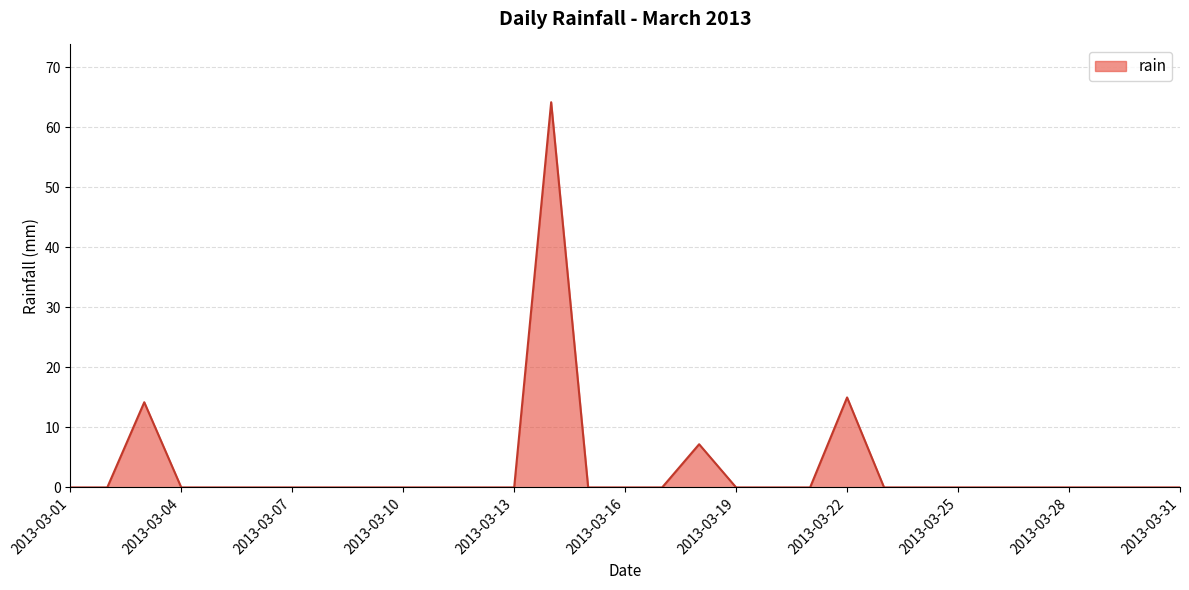

List the labels in order of value, smallest first.

2013-03-01, 2013-03-02, 2013-03-04, 2013-03-05, 2013-03-06, 2013-03-07, 2013-03-08, 2013-03-09, 2013-03-10, 2013-03-11, 2013-03-12, 2013-03-13, 2013-03-15, 2013-03-16, 2013-03-17, 2013-03-19, 2013-03-20, 2013-03-21, 2013-03-23, 2013-03-24, 2013-03-25, 2013-03-26, 2013-03-27, 2013-03-28, 2013-03-29, 2013-03-30, 2013-03-31, 2013-03-18, 2013-03-03, 2013-03-22, 2013-03-14